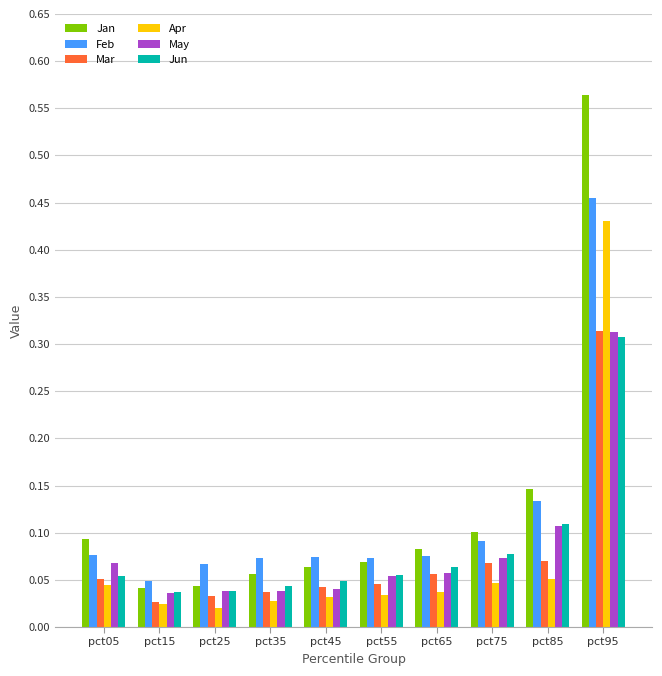

What is the sum of all Mar values?

0.7